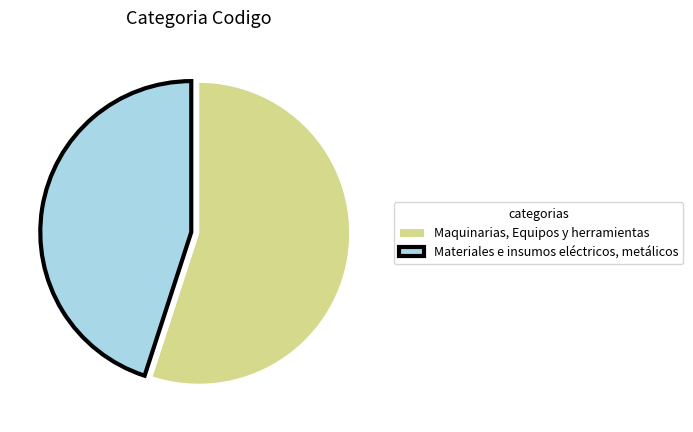

Between Maquinarias, Equipos y herramientas and Materiales e insumos eléctricos, metálicos, which is larger?

Maquinarias, Equipos y herramientas